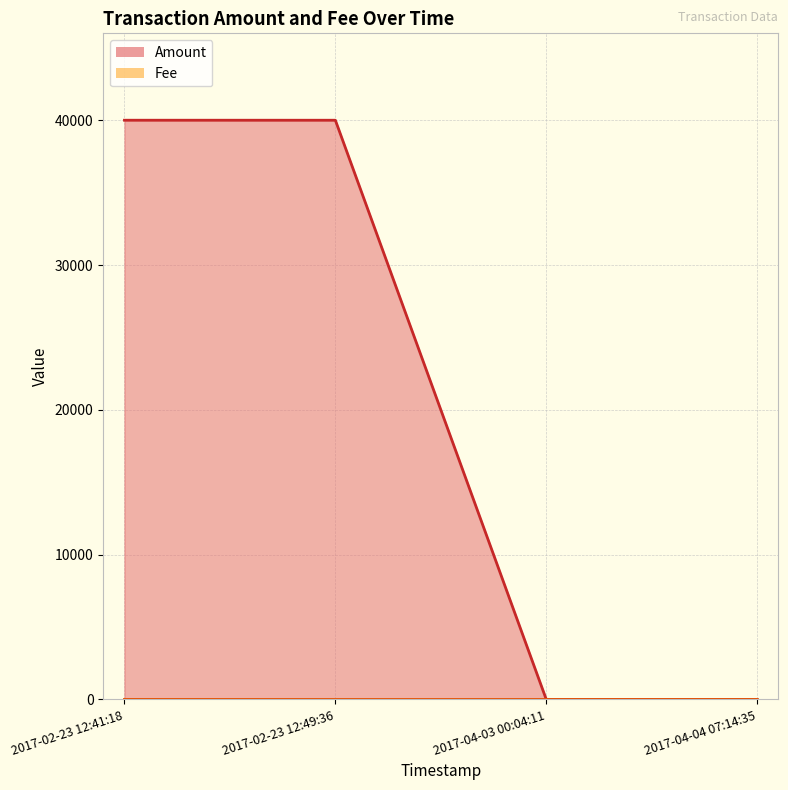

Which series has the largest range (max minus min)?

Amount